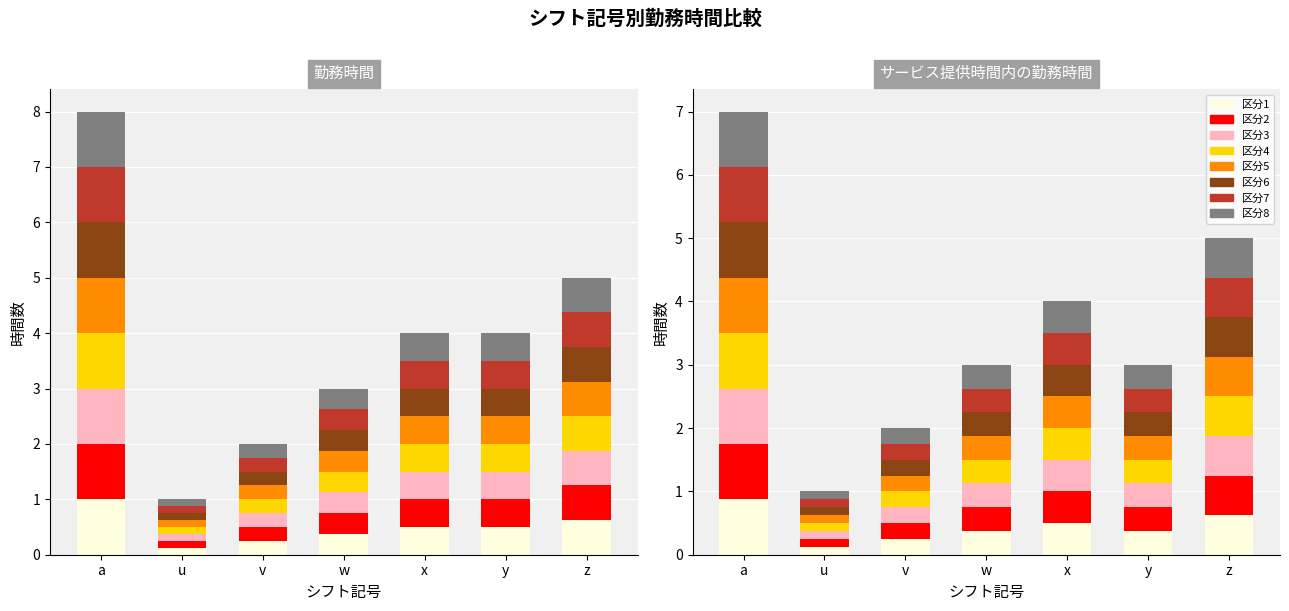

At which label is サービス提供時間内の勤務時間 closest to 0?

u